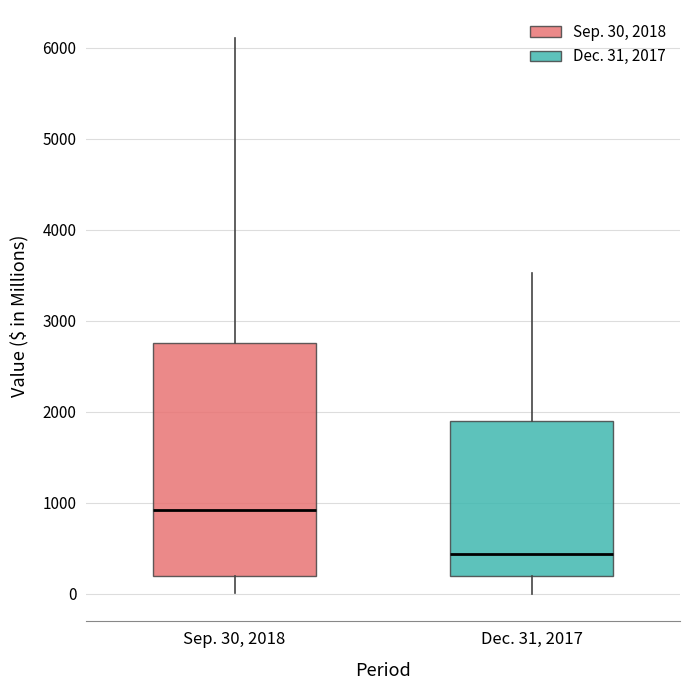

Which box's median line is the highest?

Sep. 30, 2018